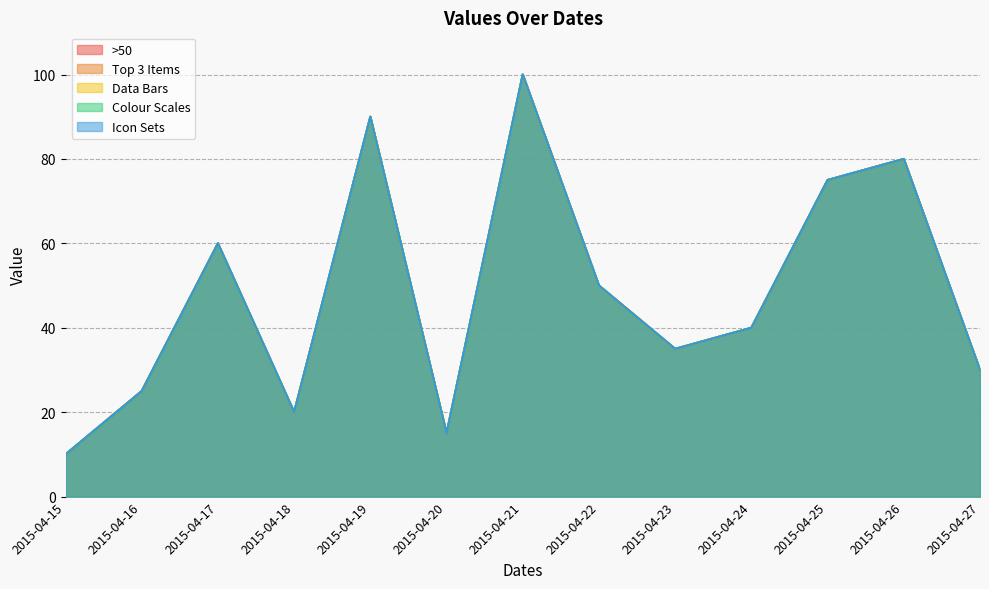

True or false: Icon Sets and Colour Scales intersect in this chart.

False